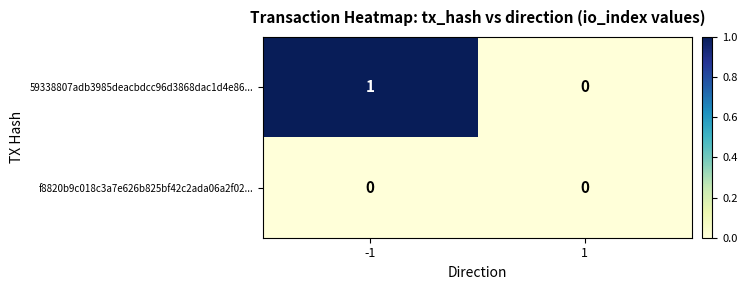

True or false: f8820b9c018c3a7e626b825bf42c2ada06a2f02... has a value of 0 at 1.

True